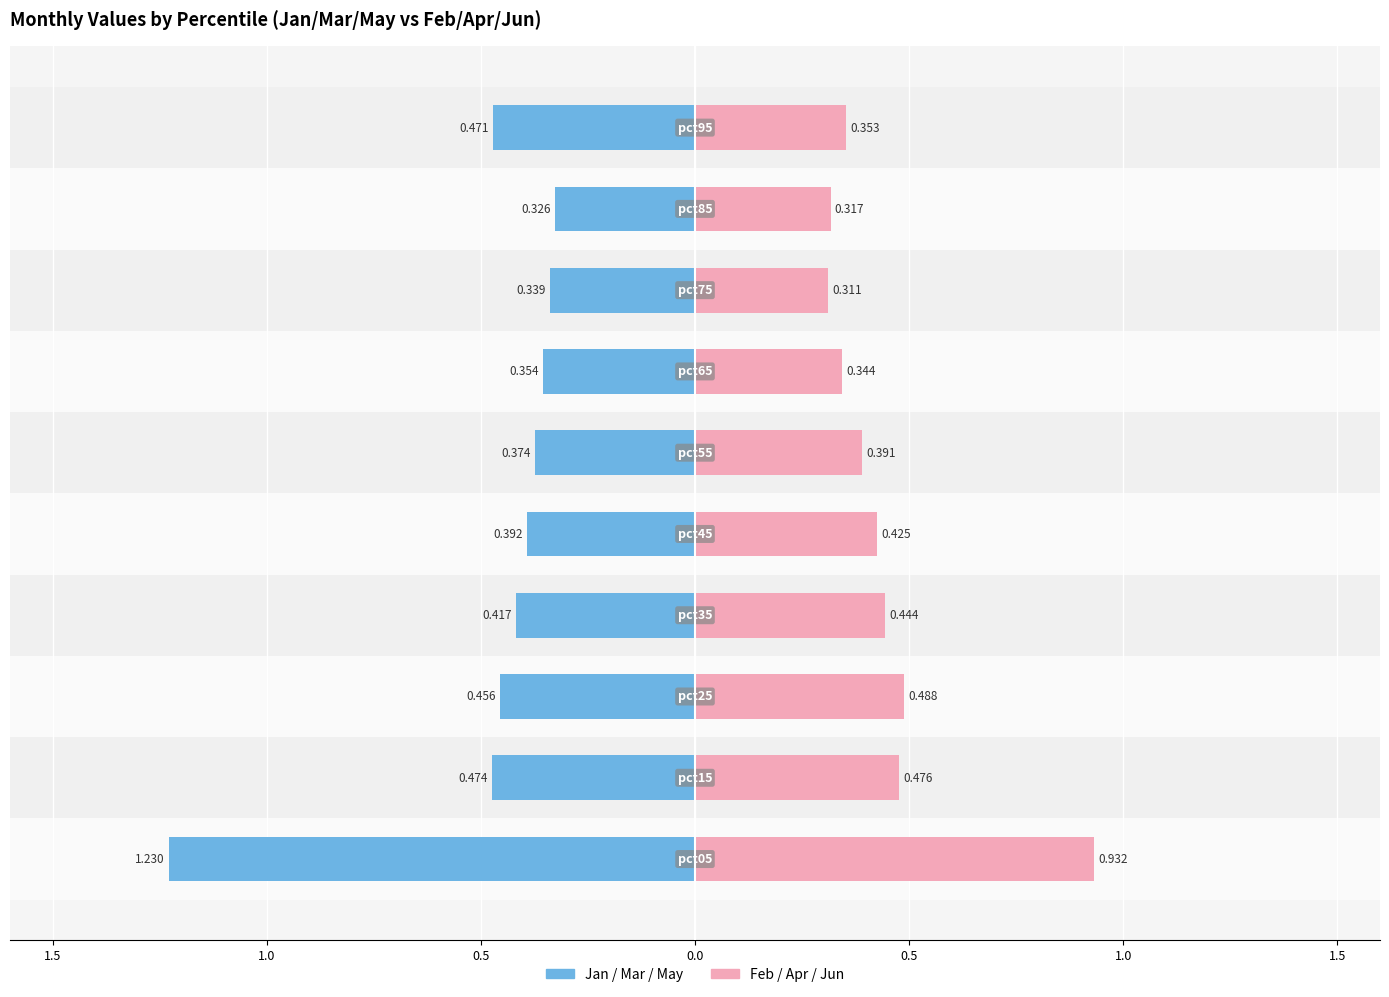

What is the difference between the second highest and second lowest values in the Feb/Apr/Jun series?

0.2